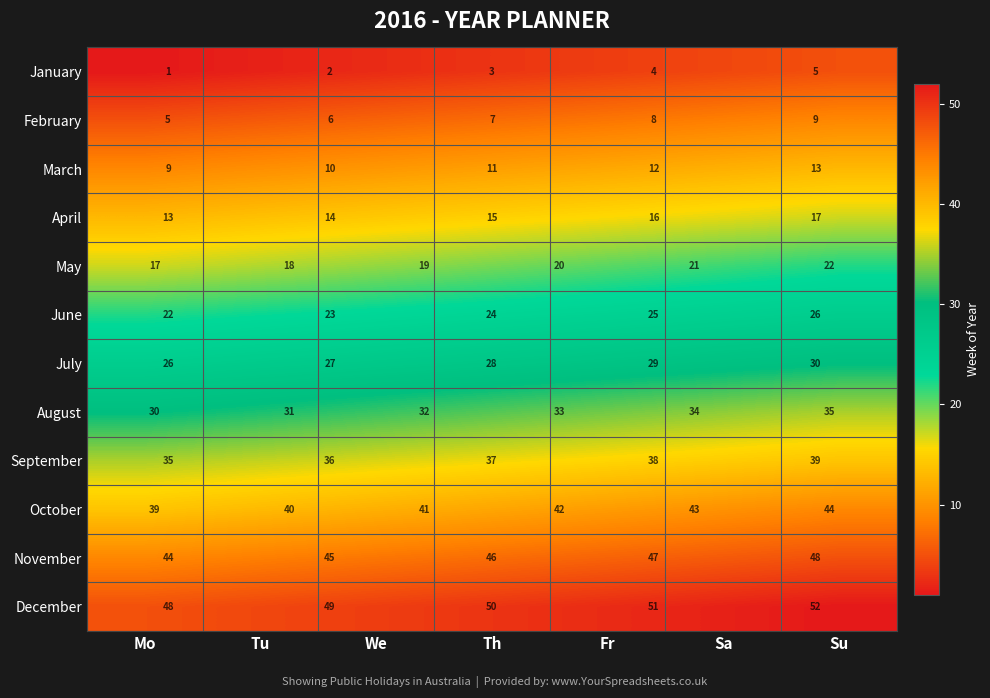

Is the value of August at Mo greater than the value of February at Su?

Yes